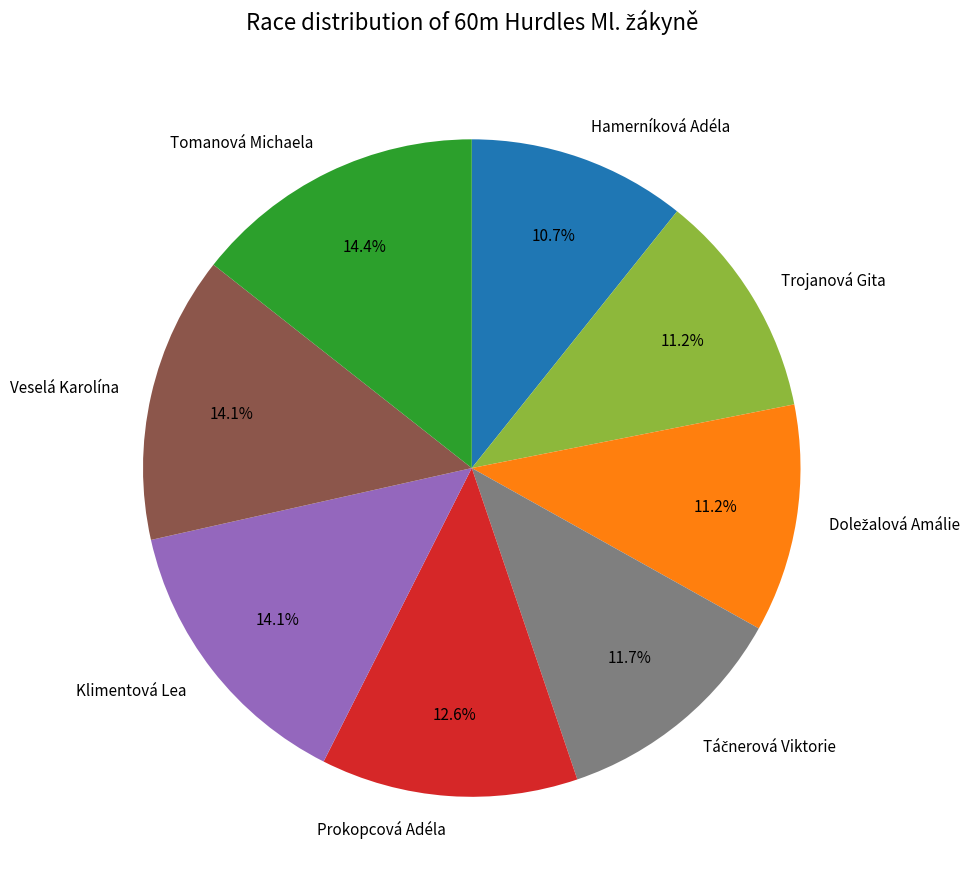

Do Trojanová Gita and Hamerníková Adéla together represent more than half of the pie?

No